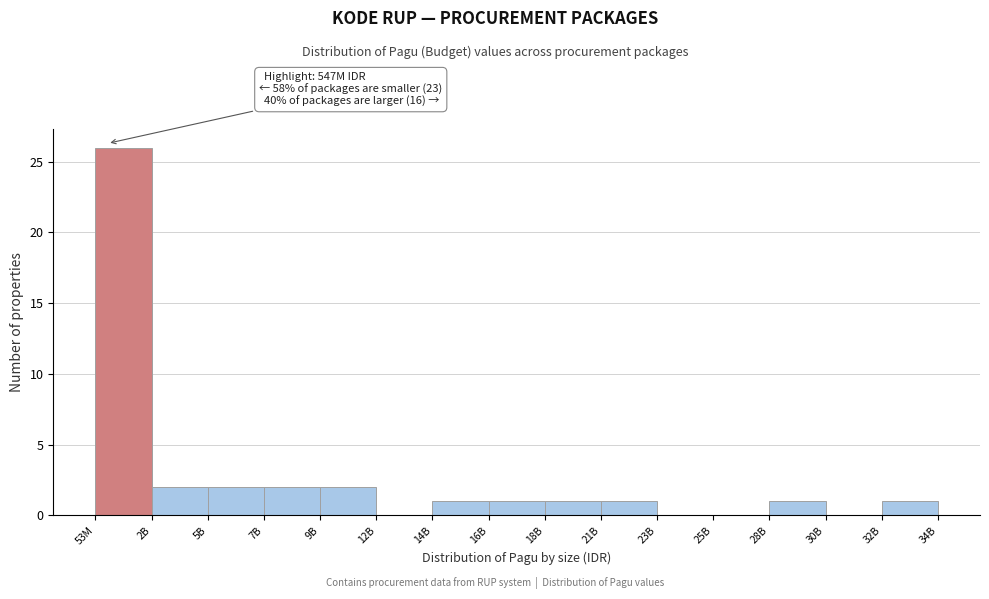

Reading left to right, what are all the values shown in this chart?

53M=26	2B=2	5B=2	7B=2	9B=2	12B=0	14B=1	16B=1	18B=1	21B=1	23B=0	25B=0	28B=1	30B=0	32B=1